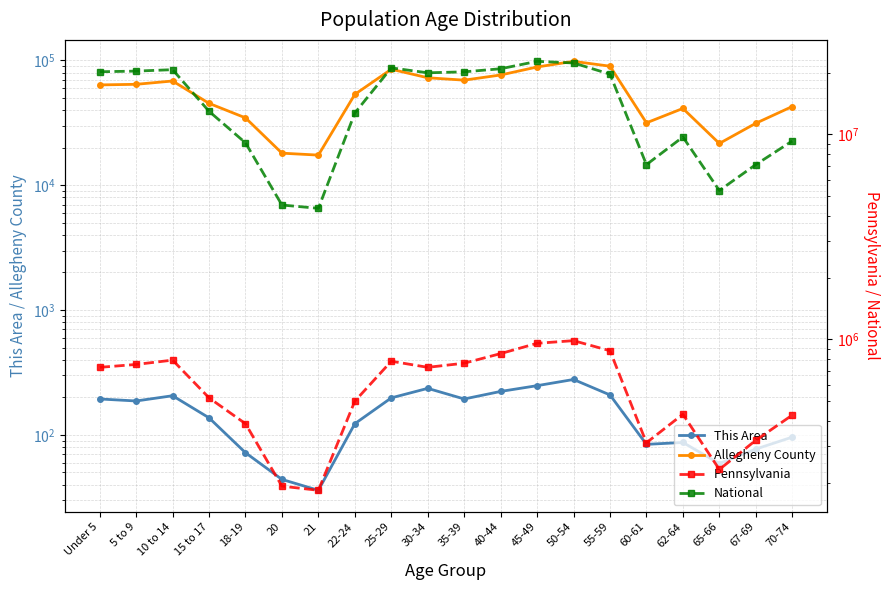

What is the maximum value shown in the chart?

22708591